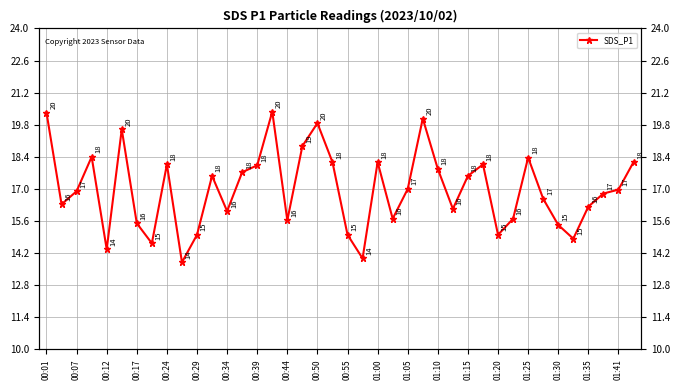

What is the change in value from 00:34 to 23?

+0.2